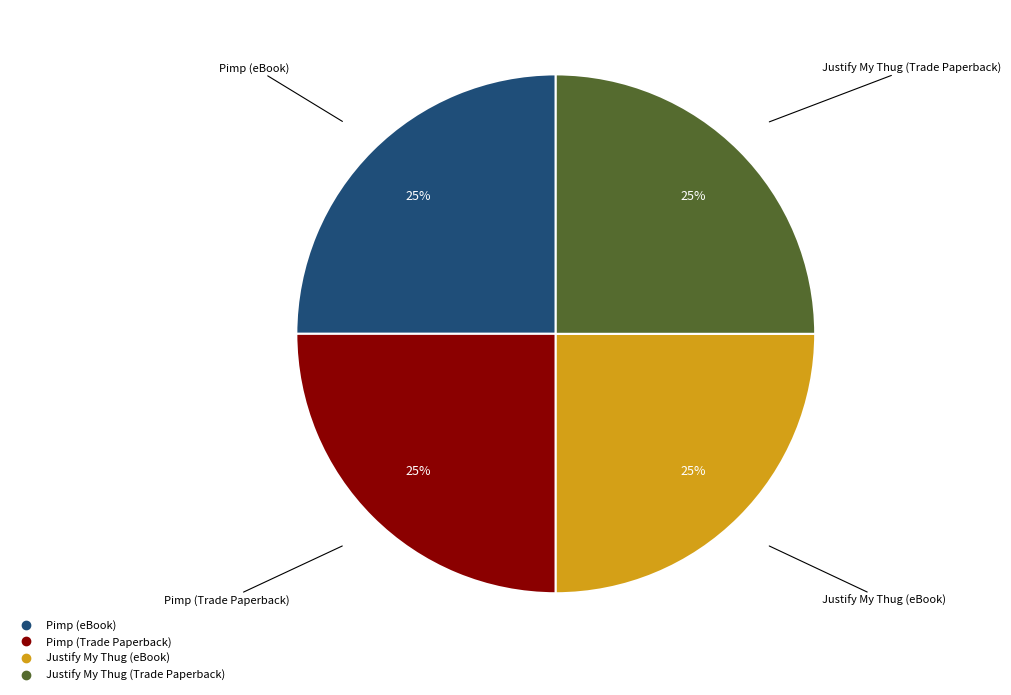

To the nearest percent, what percentage of the pie is Pimp (Trade Paperback)?

25%